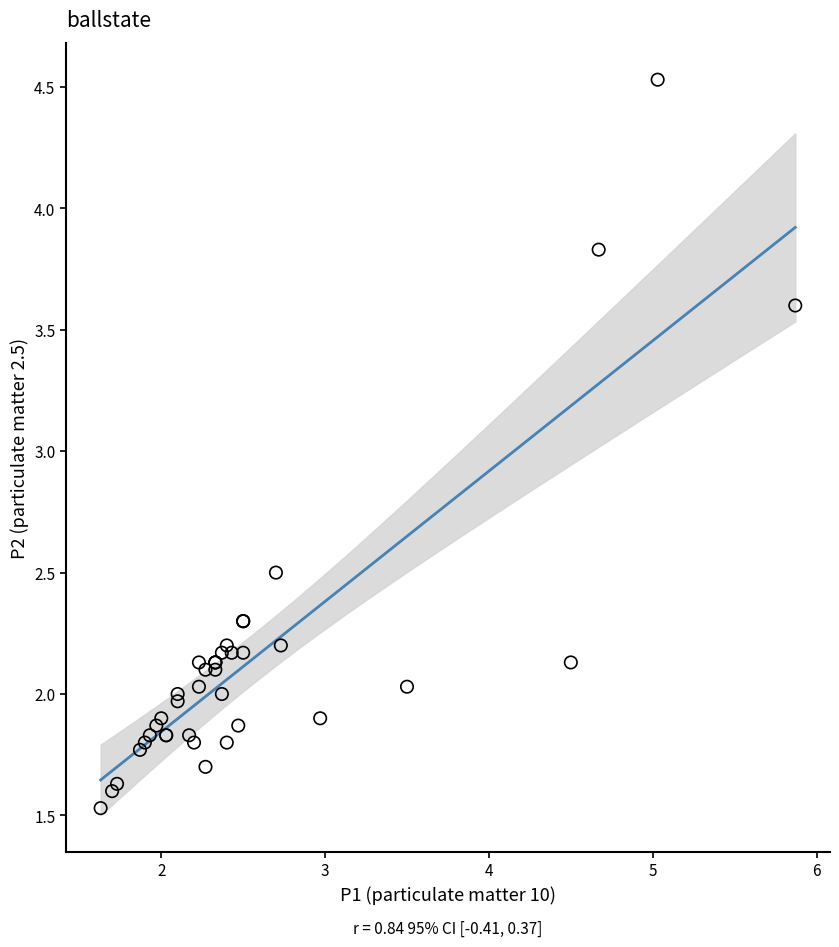

What Y value in the scatter plot is closest to 3?

2.5